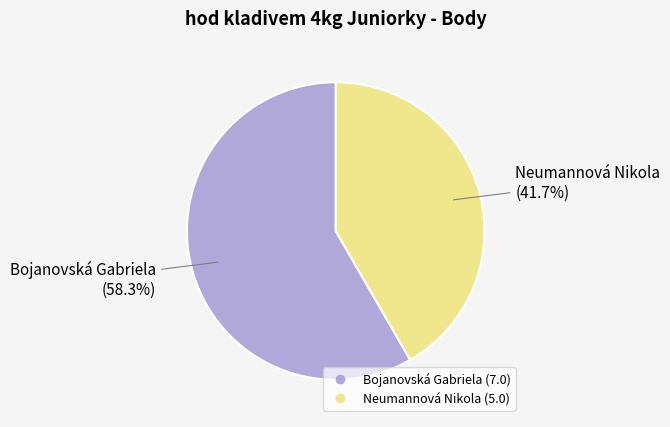

Between Neumannová Nikola and Bojanovská Gabriela, which is larger?

Bojanovská Gabriela